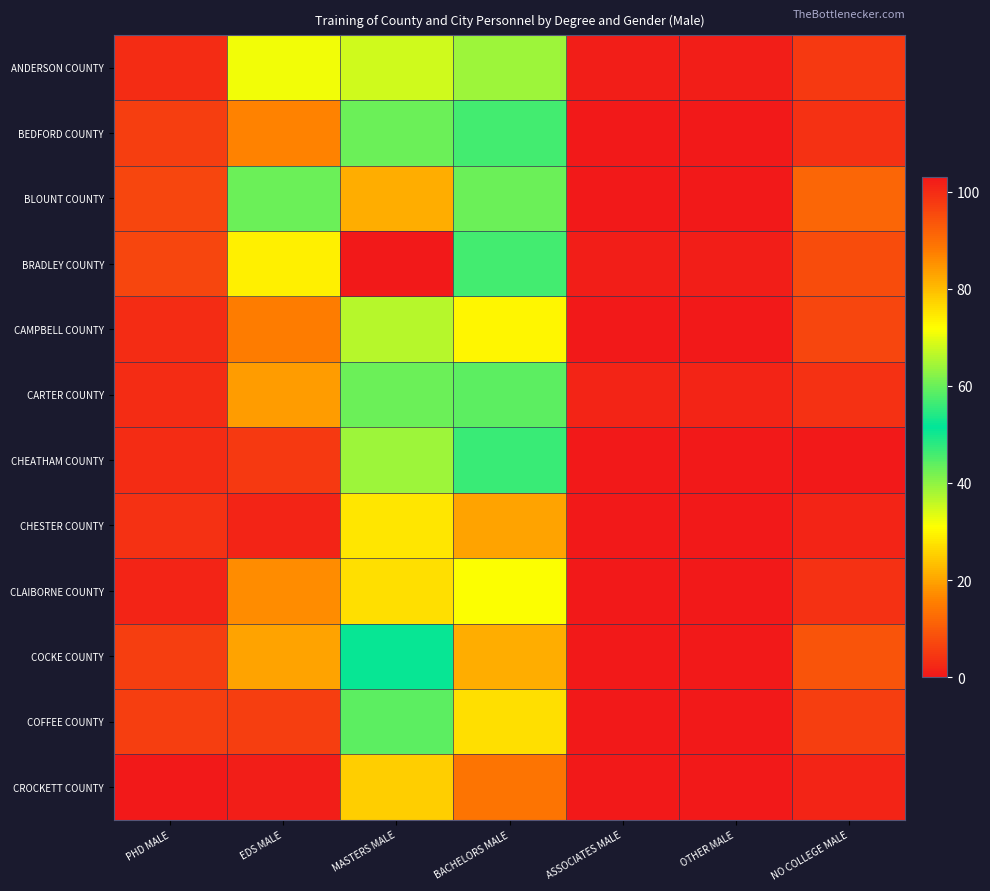

At which category does the chart reach its peak across all series?

MASTERS MALE